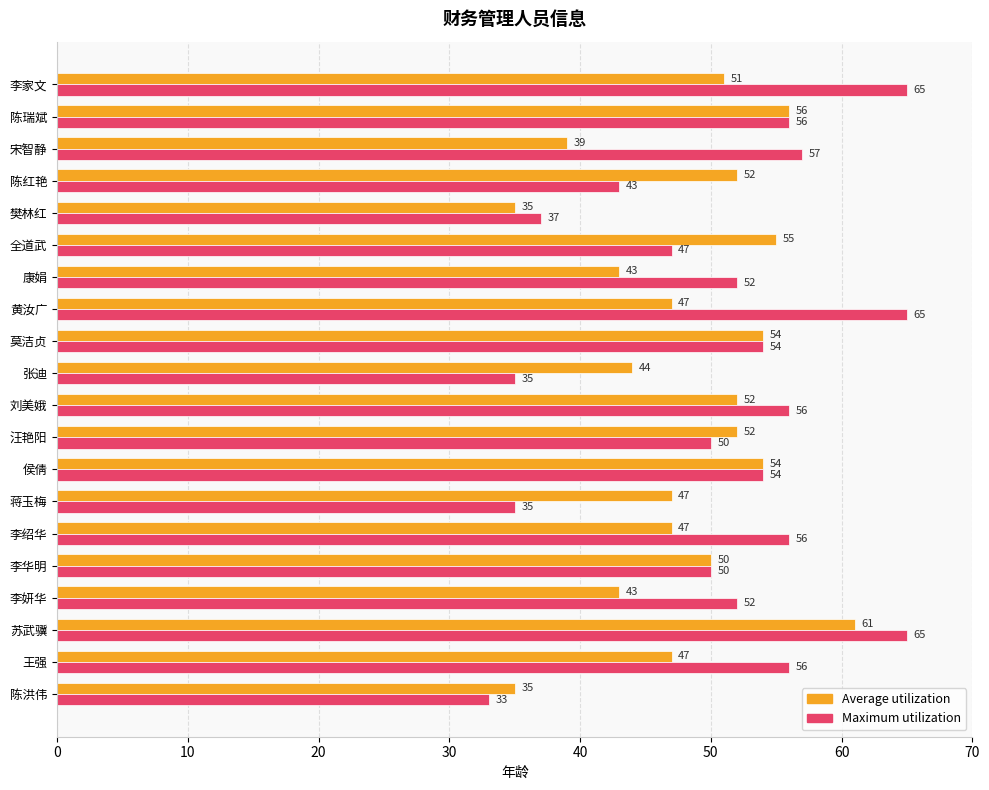

What is the spread (max minus min) of values at 蒋玉梅?

12